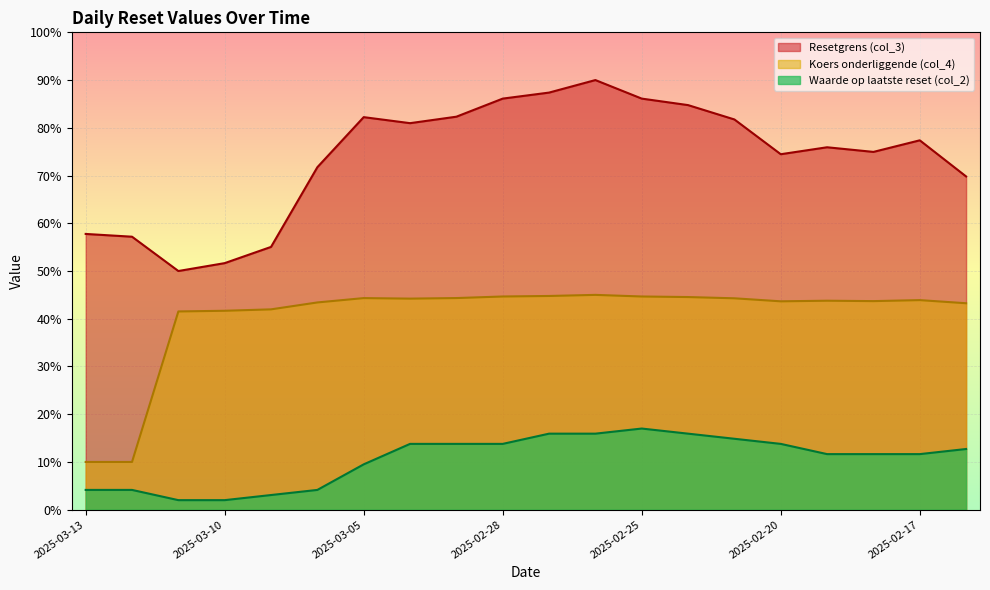

Reading left to right, list all the values displayed in this chart.

Resetgrens (col_3): 57.8	57.2	50.0	51.7	55.0	71.7	82.2	81.0	82.3	86.1	87.4	90.0	86.1	84.8	81.7	74.5	75.9	75.0	77.4	69.8
Koers onderliggende (col_4): 10.0	10.0	41.5	41.7	42.0	43.4	44.3	44.2	44.3	44.7	44.8	45.0	44.7	44.5	44.3	43.7	43.8	43.7	43.9	43.2
Waarde op laatste reset (col_2): 4.1	4.1	2.0	2.0	3.1	4.1	9.5	13.8	13.8	13.8	15.9	15.9	17.0	15.9	14.9	13.8	11.6	11.6	11.6	12.7